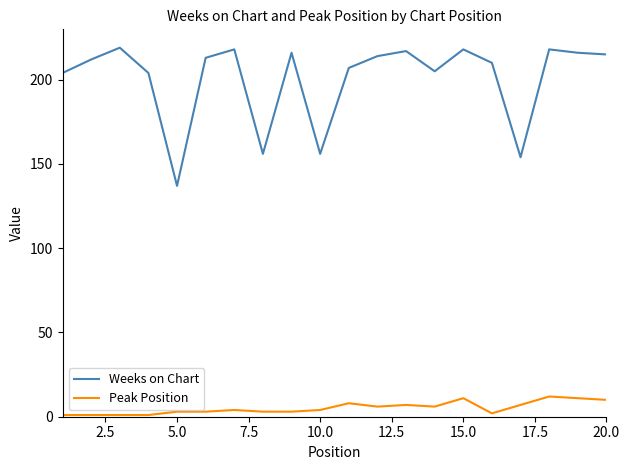

Which series has the largest total across all categories?

Weeks on Chart